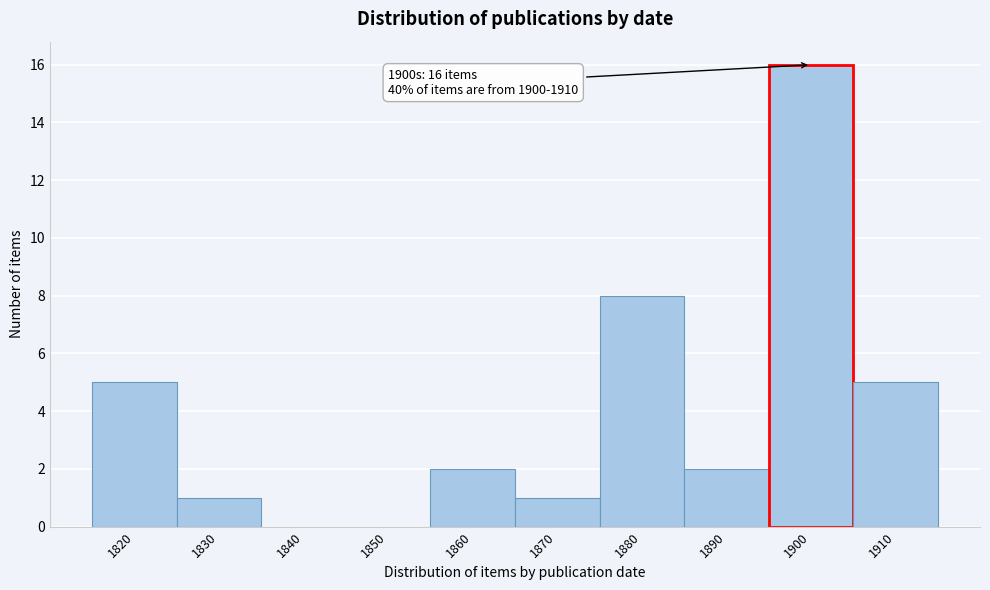

Reading right to left, transcribe all the data shown in this chart.

1910=5	1900=16	1890=2	1880=8	1870=1	1860=2	1850=0	1840=0	1830=1	1820=5